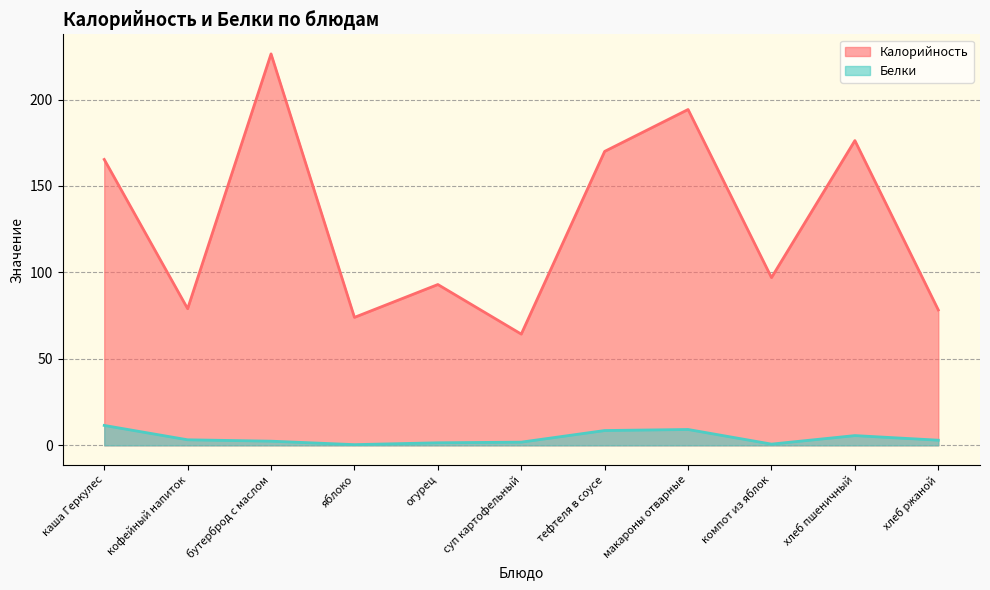

Is the value of Белки at каша Геркулес greater than the value of Калорийность at хлеб ржаной?

No